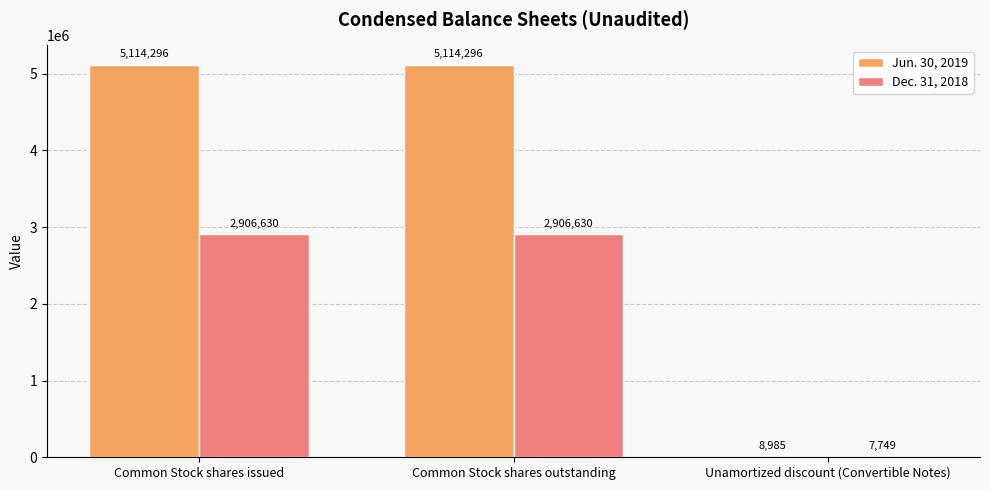

At which label is Dec. 31, 2018 closest to 1457189?

Unamortized discount (Convertible Notes)